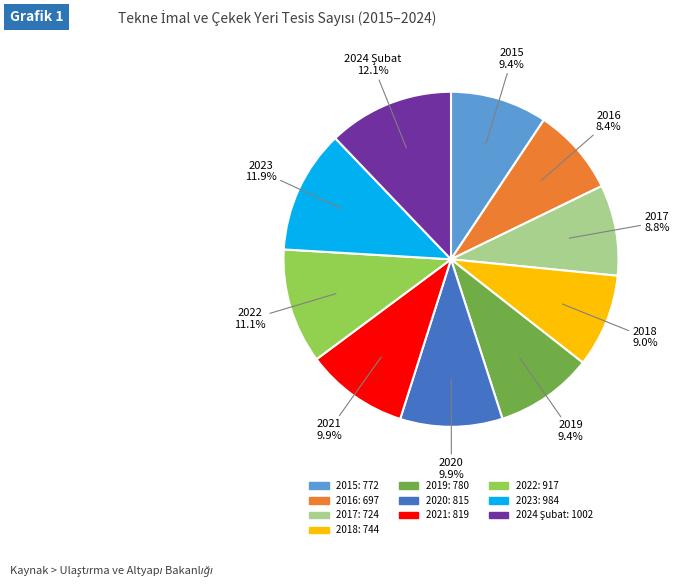

To the nearest percent, what is the combined percentage of 2015 and 2017?

18%